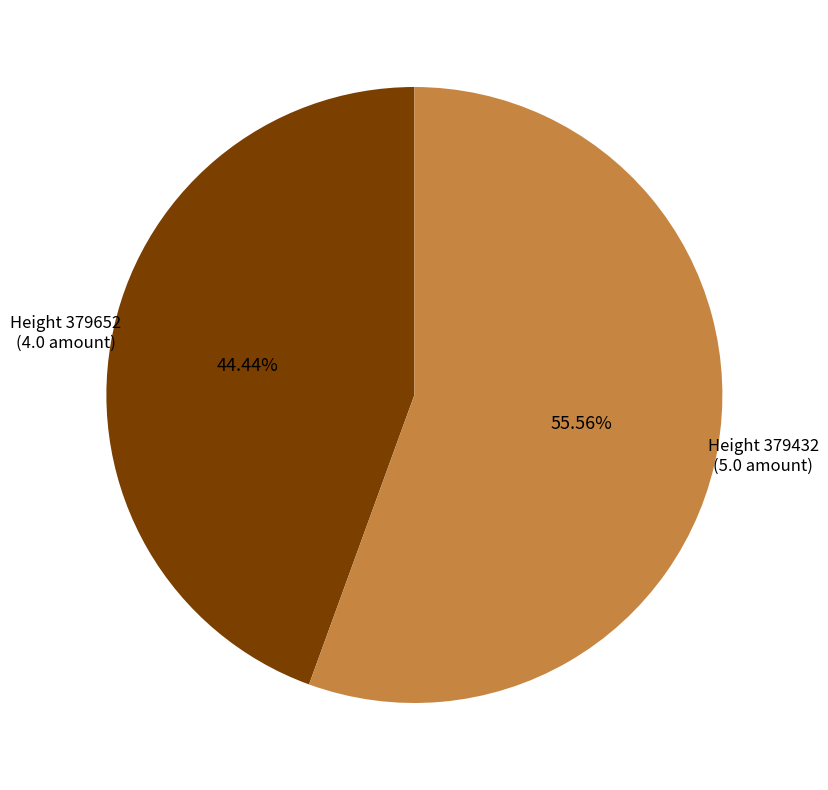

Combined, do Height 379652 (4.0 amount) and Height 379432 (5.0 amount) account for over 50%?

Yes